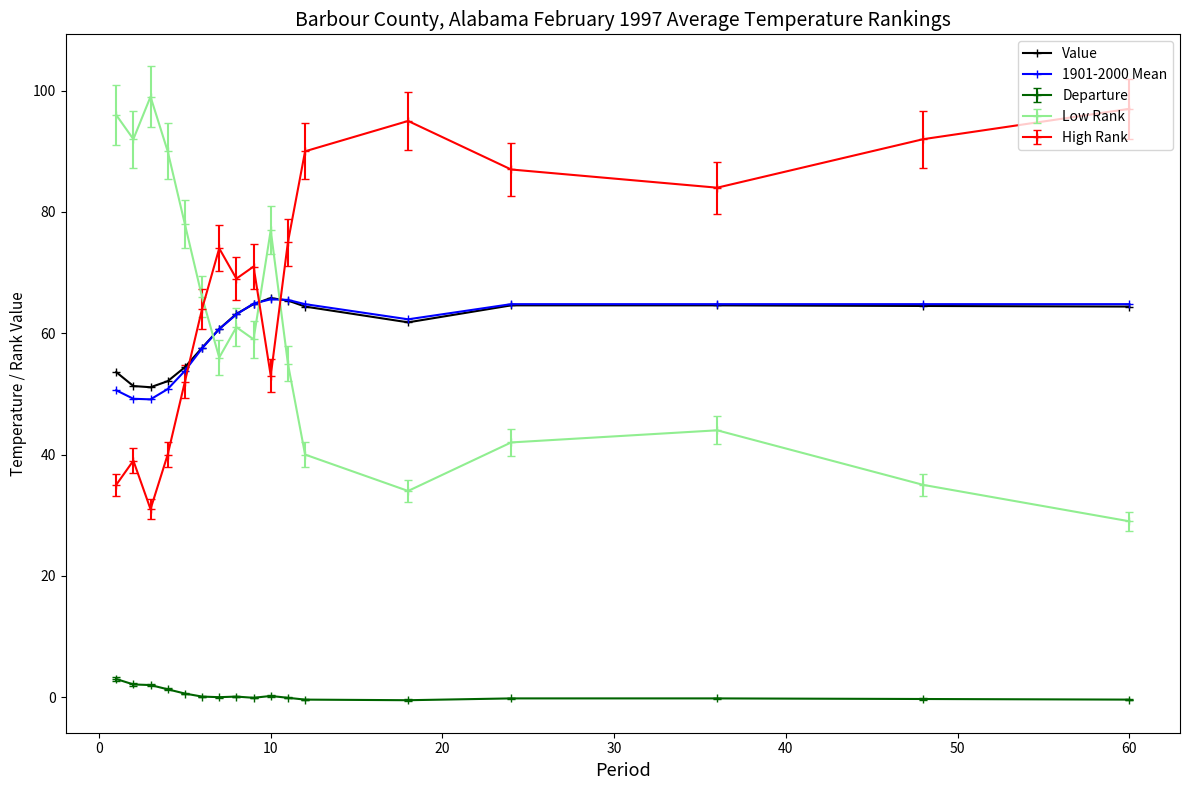

What is the greatest value displayed?

99.0